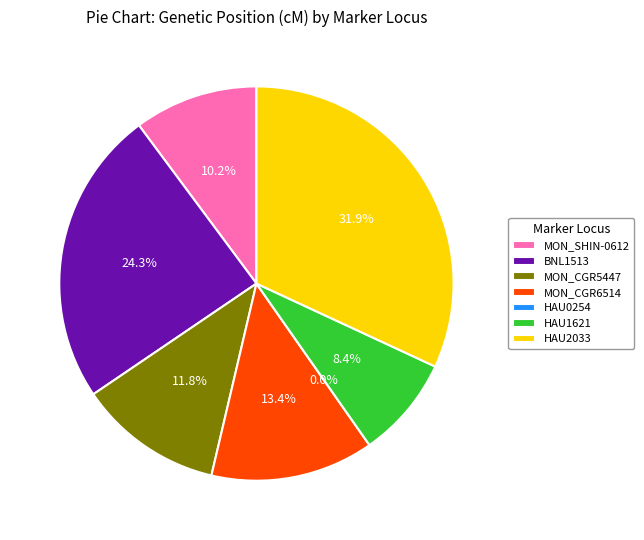

How many slices are in this pie chart?

7